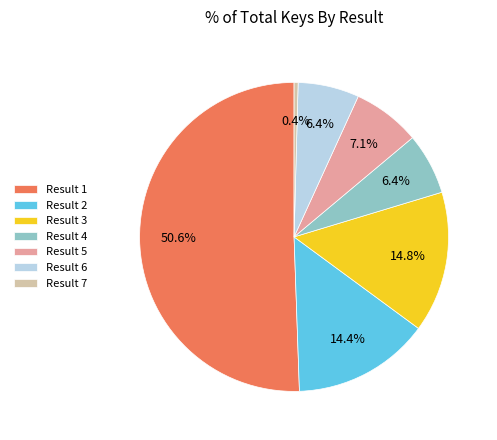

What percentage do Result 5 and Result 4 together represent?

13.5%